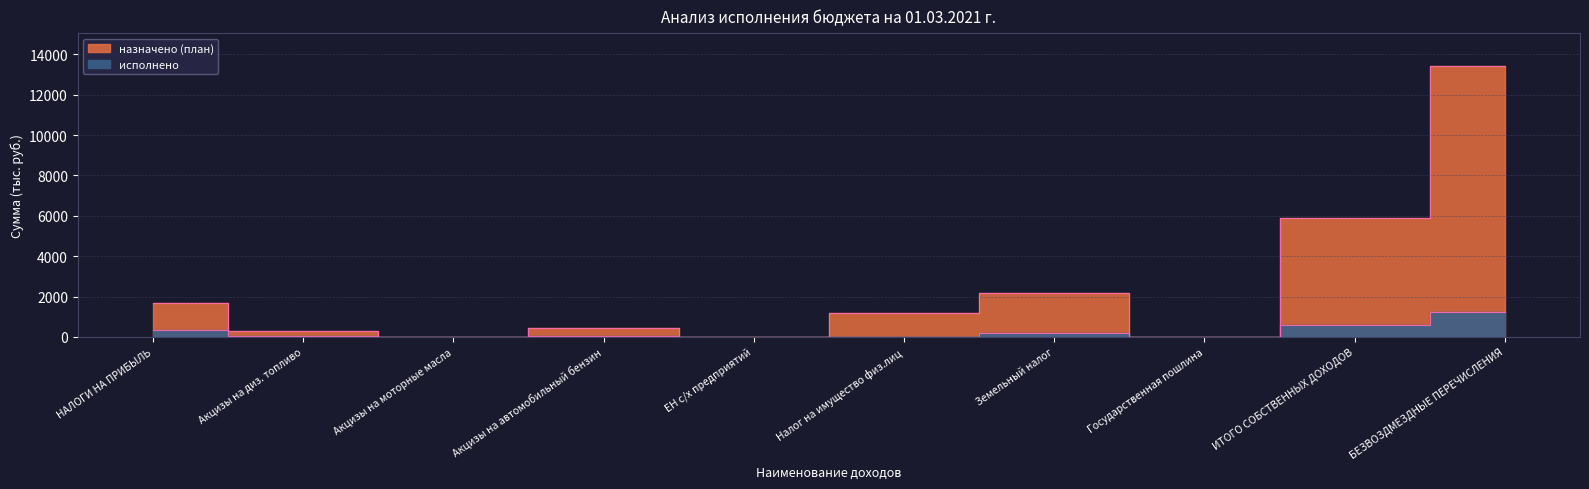

Which has a higher value, НАЛОГИ НА ПРИБЫЛЬ or ЕН с/х предприятий?

НАЛОГИ НА ПРИБЫЛЬ